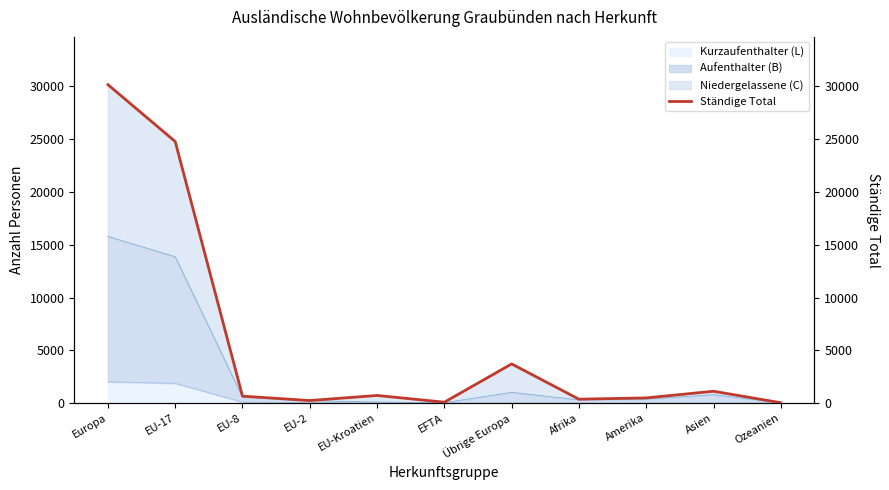

What is the average value?

5667